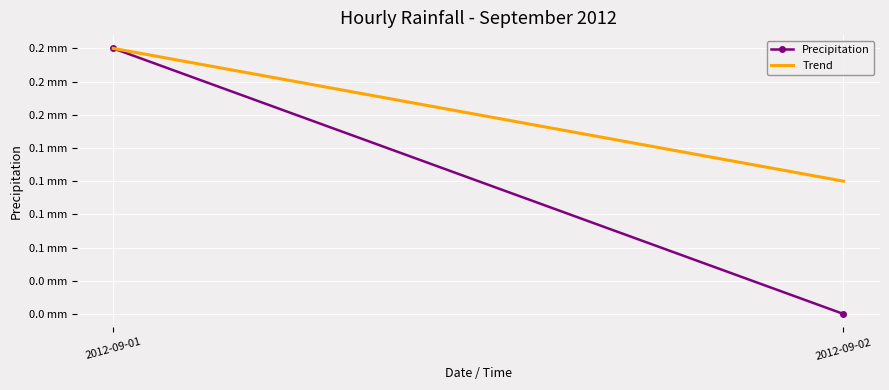

What is the value of the Trend point at the 2nd from the left?

0.1